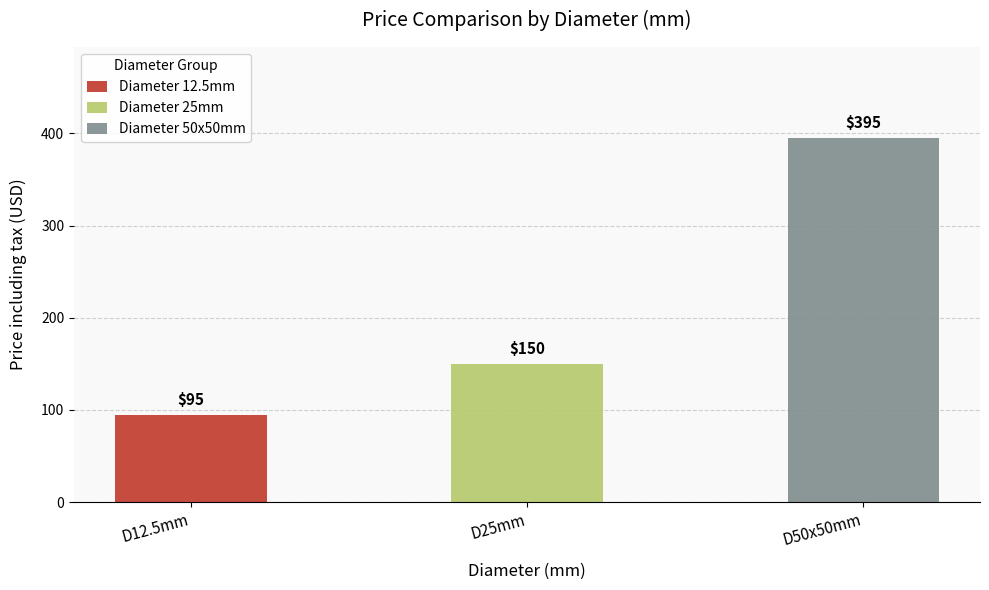

Which series has the widest spread of values?

Diameter 12.5mm